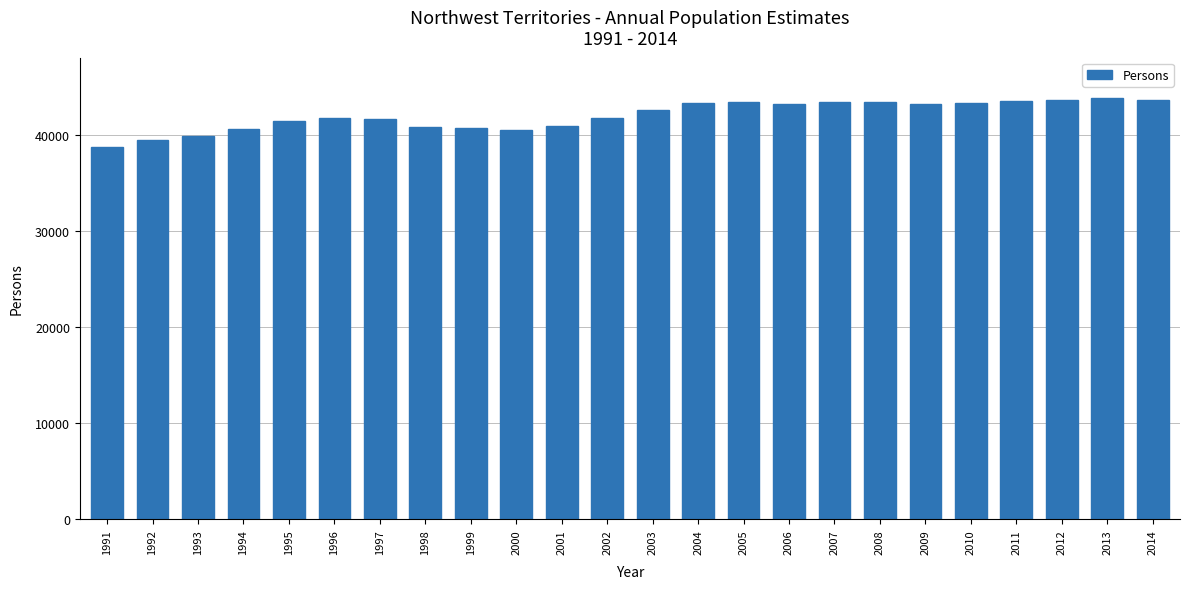

What is the change in value from 1993 to 2013?

+4021